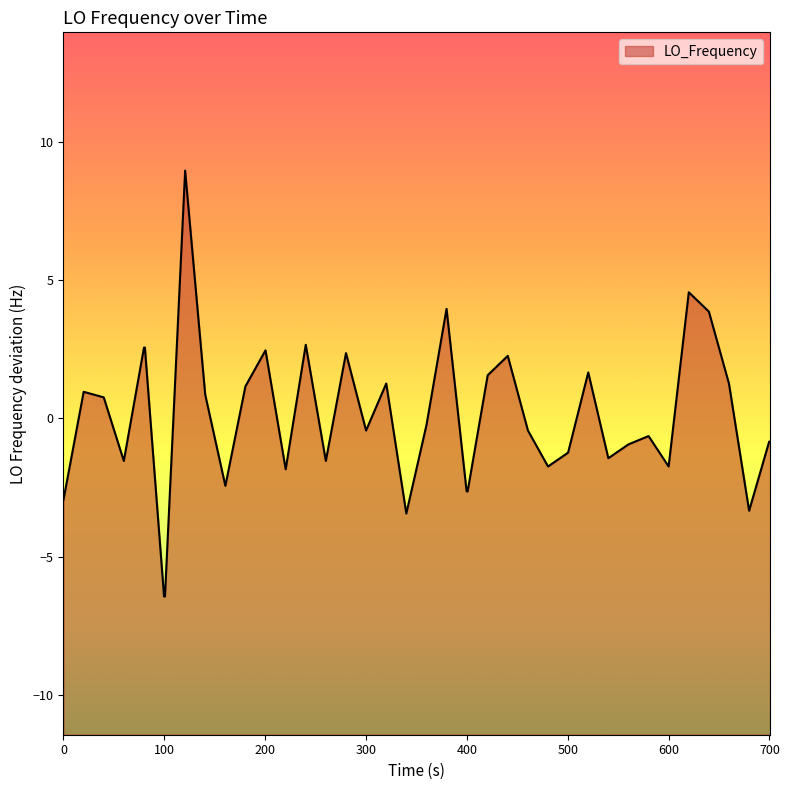

What is the difference between the maximum and minimum values?

15.4